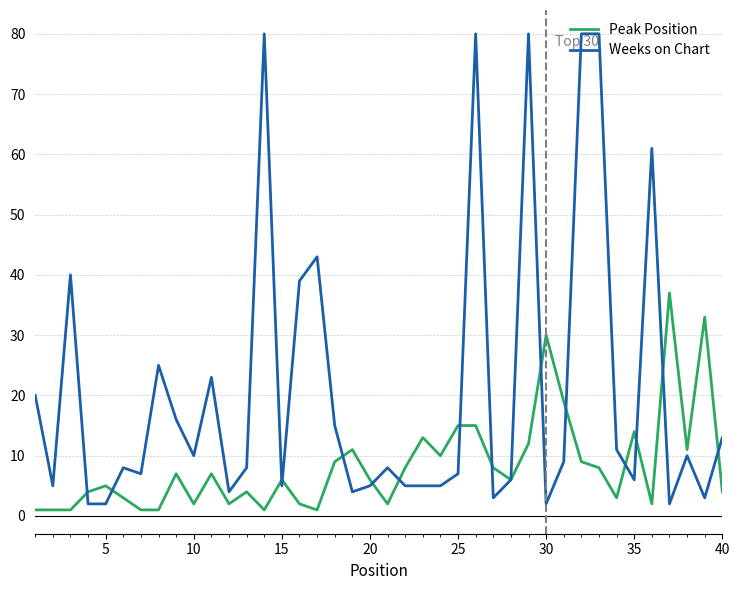

At how many categories does at least one series exceed 79?

5